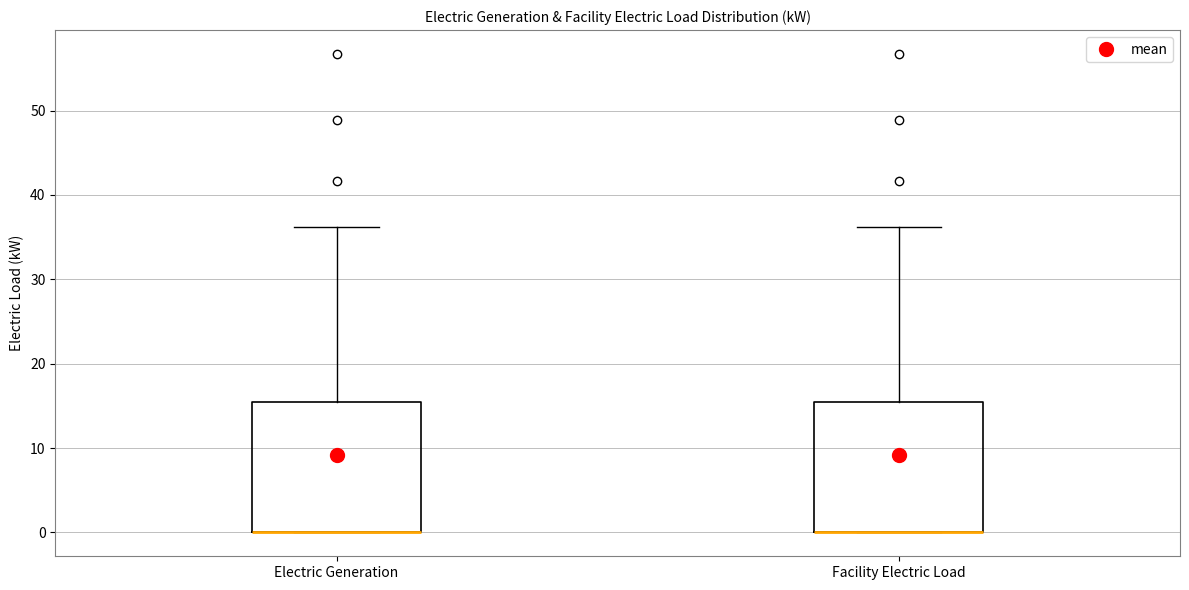

Reading left to right, read every box against the y-axis: the position of its median line, the range the box covers, and the ends of its whiskers. The values are not printed on the chart, so give them approximately, as read against the axis.

Electric Generation: median 0 (drawn on the box's lower edge), box 0 to 15, whiskers 0 to 36
Facility Electric Load: median 0 (drawn on the box's lower edge), box 0 to 15, whiskers 0 to 36